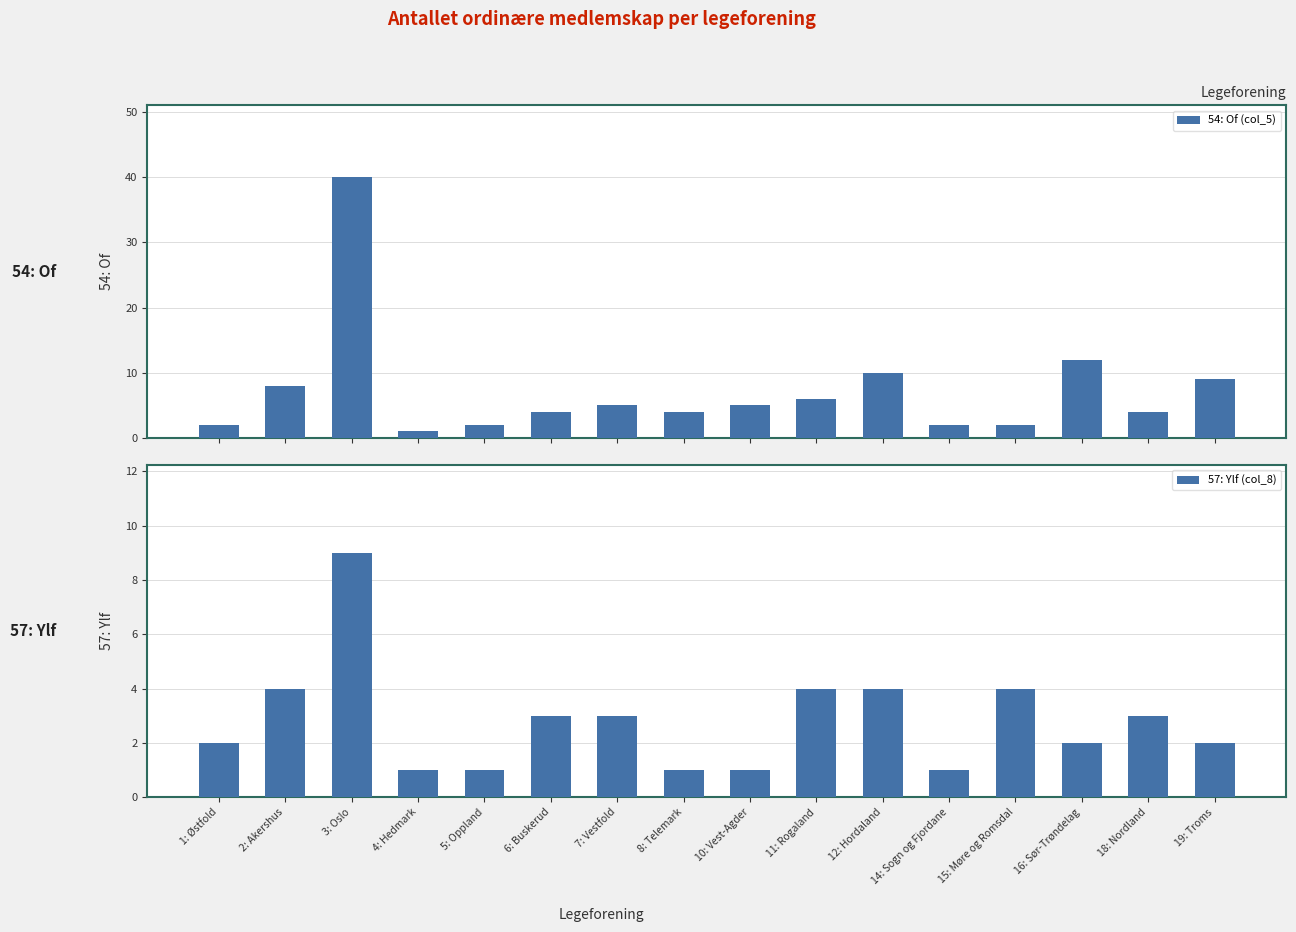

Does the chart contain any negative values?

No